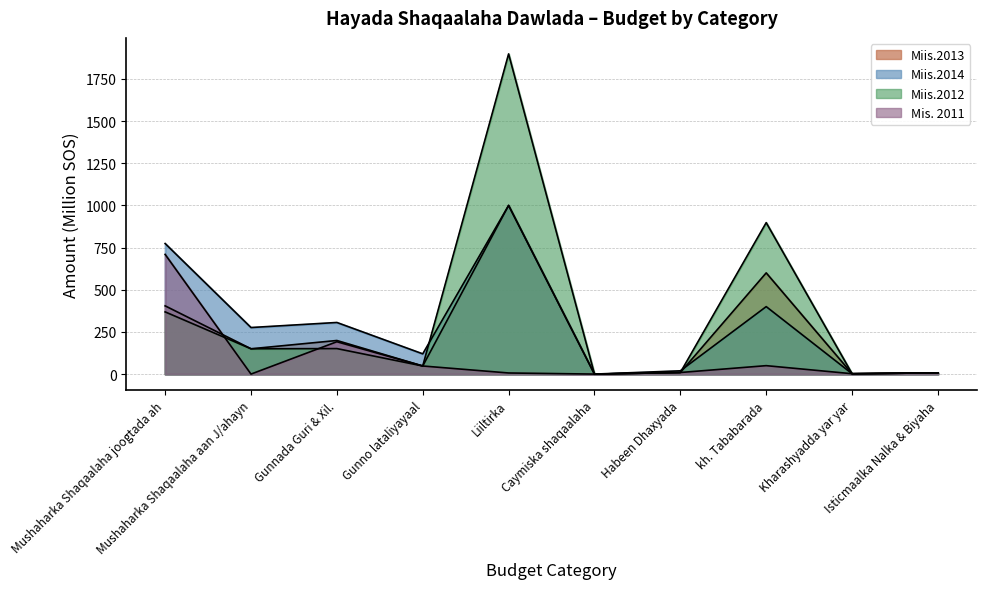

True or false: Miis.2013 has more than 0 points higher than both neighbors.

True